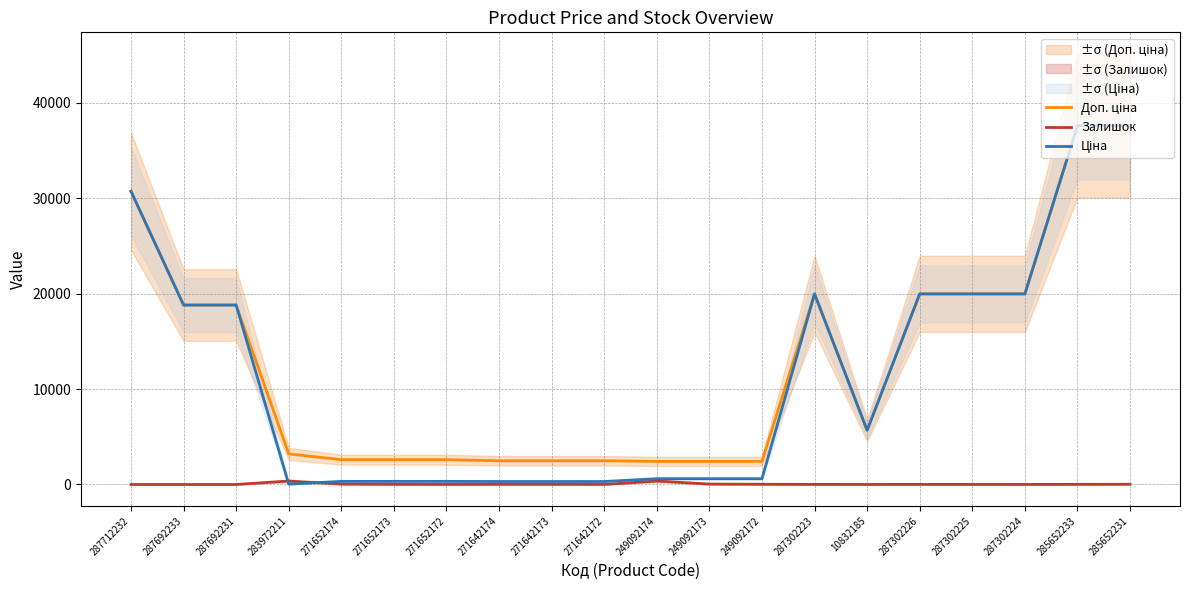

What is the highest value of the Доп. ціна series?

37593.6